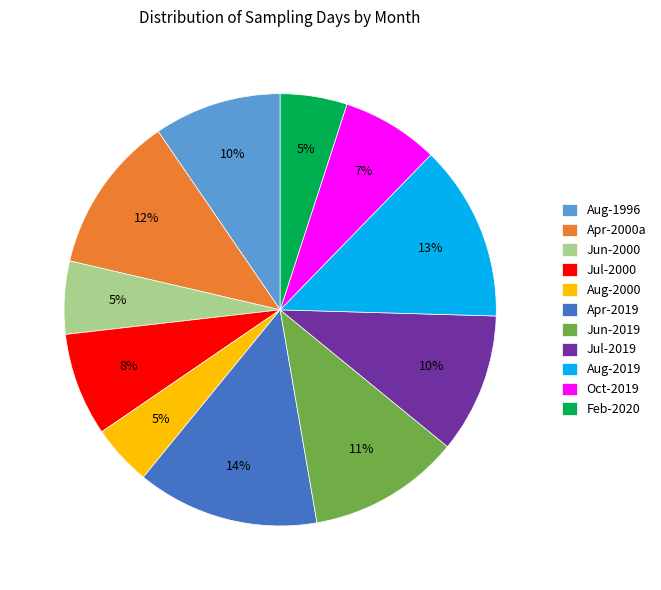

Does Jul-2019 account for over 50% of the chart?

No